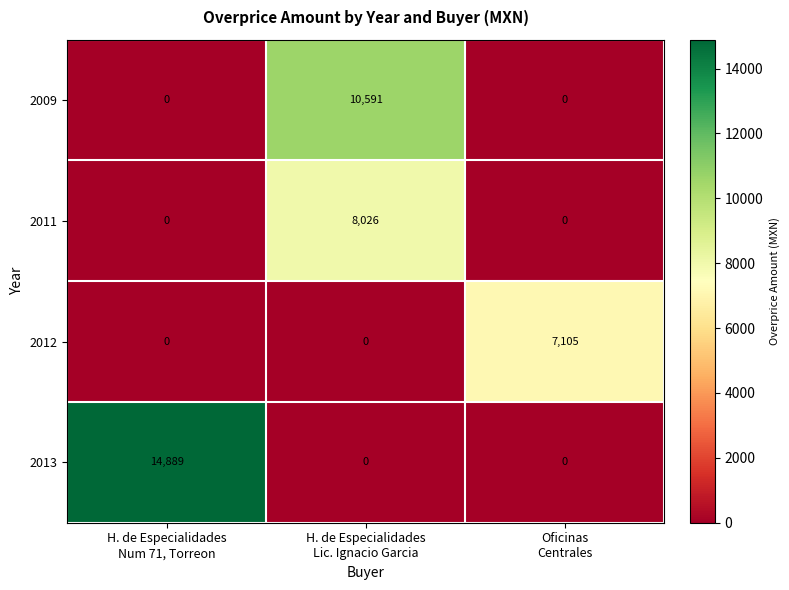

List the series in order of their peak value, highest first.

2013, 2009, 2011, 2012